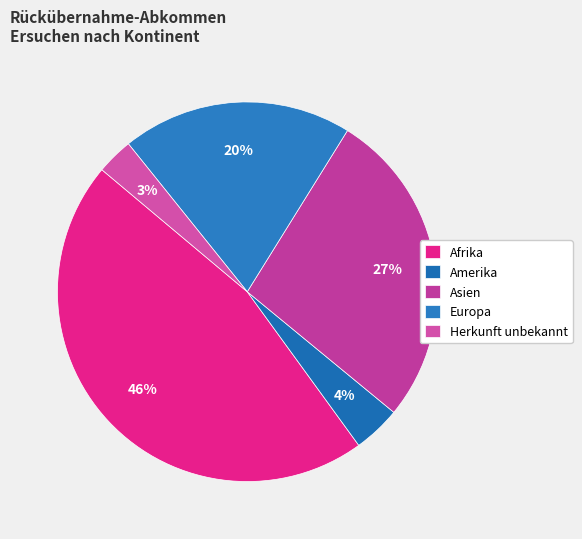

Which category has the biggest portion of the pie?

Afrika